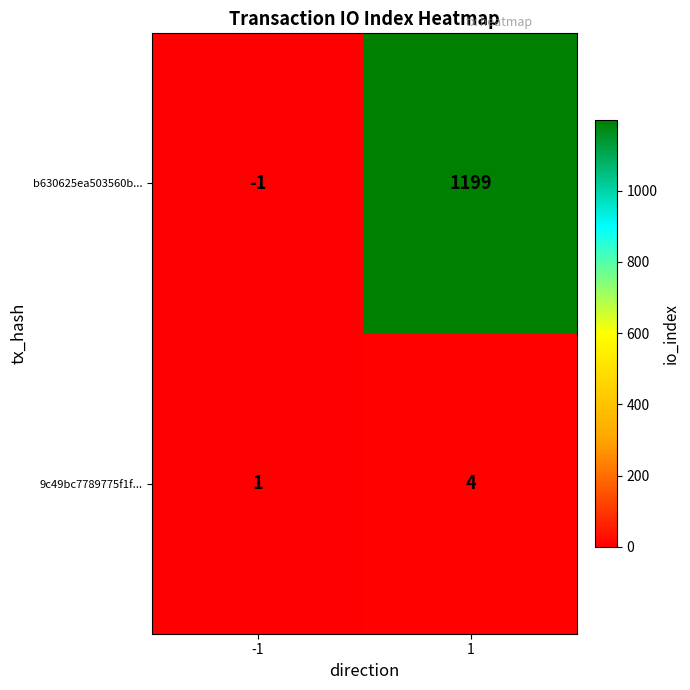

Which series has the largest total across all categories?

b630625ea503560b...